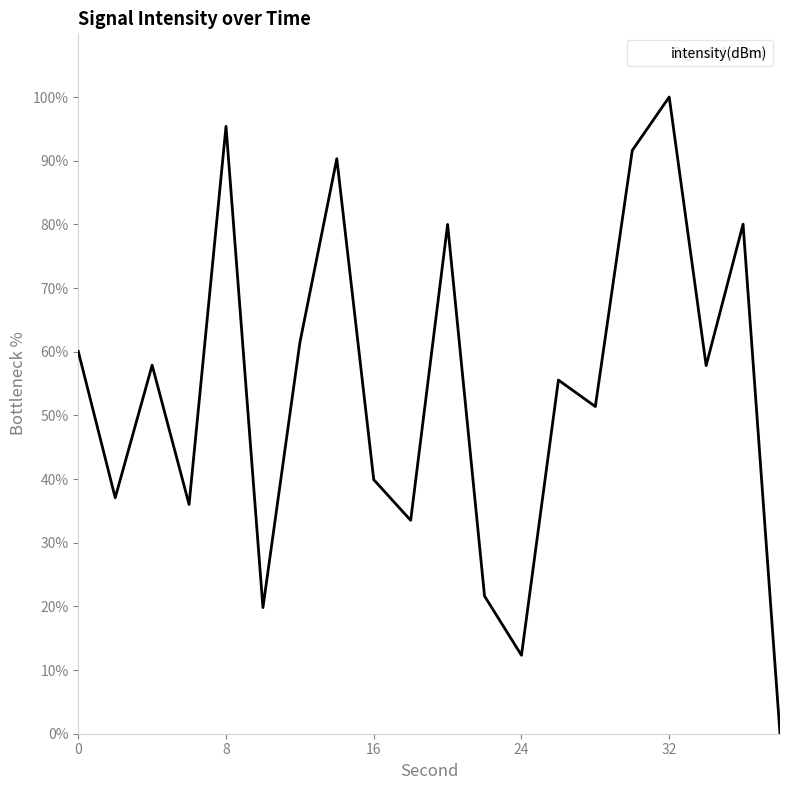

What is the greatest value displayed?

100.0